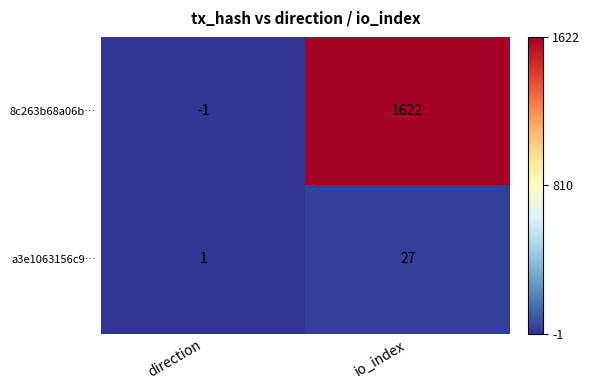

Reading left to right, list all the values displayed in this chart.

8c263b68a06b…: -1	1622
a3e1063156c9…: 1	27